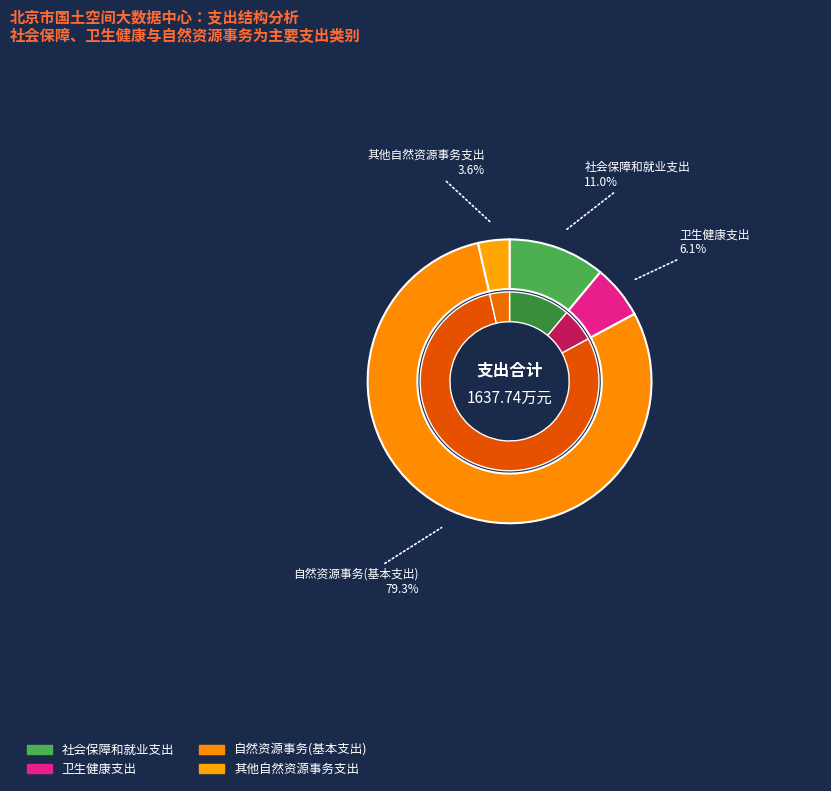

Which category accounts for the majority?

自然资源事务(基本支出)